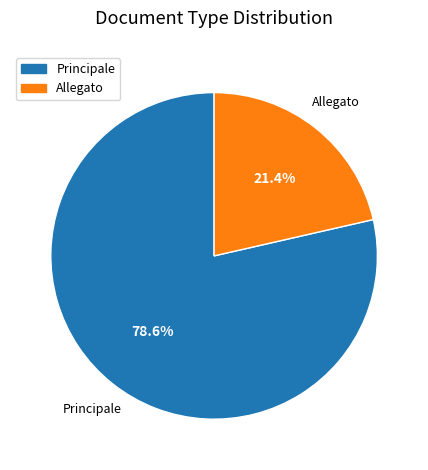

How many segments does this pie chart have?

2